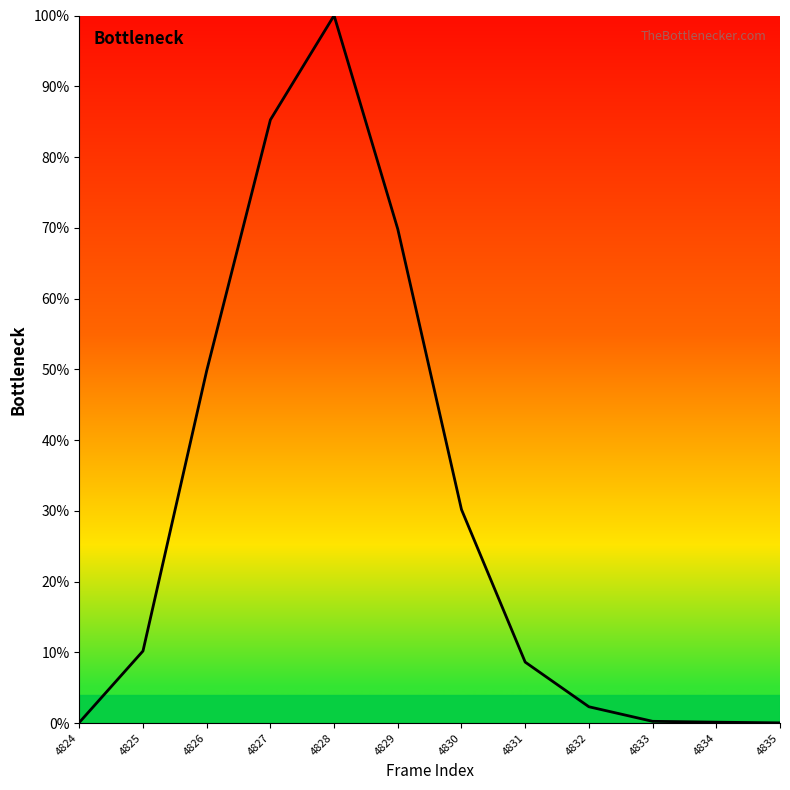

Does the chart display data point markers on the line(s)?

No